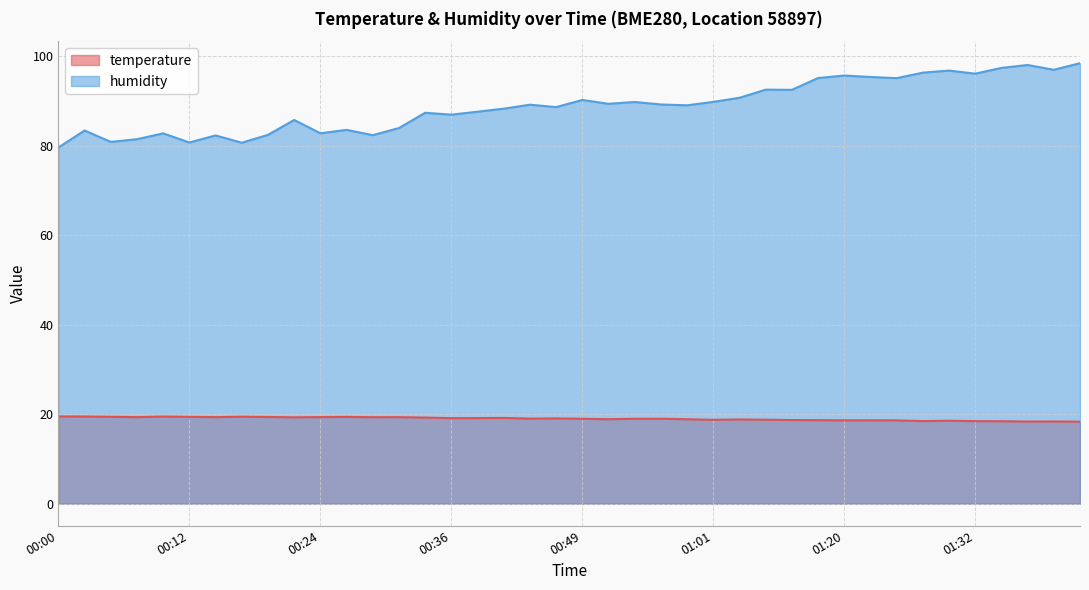

How many lines are shown in the chart?

2